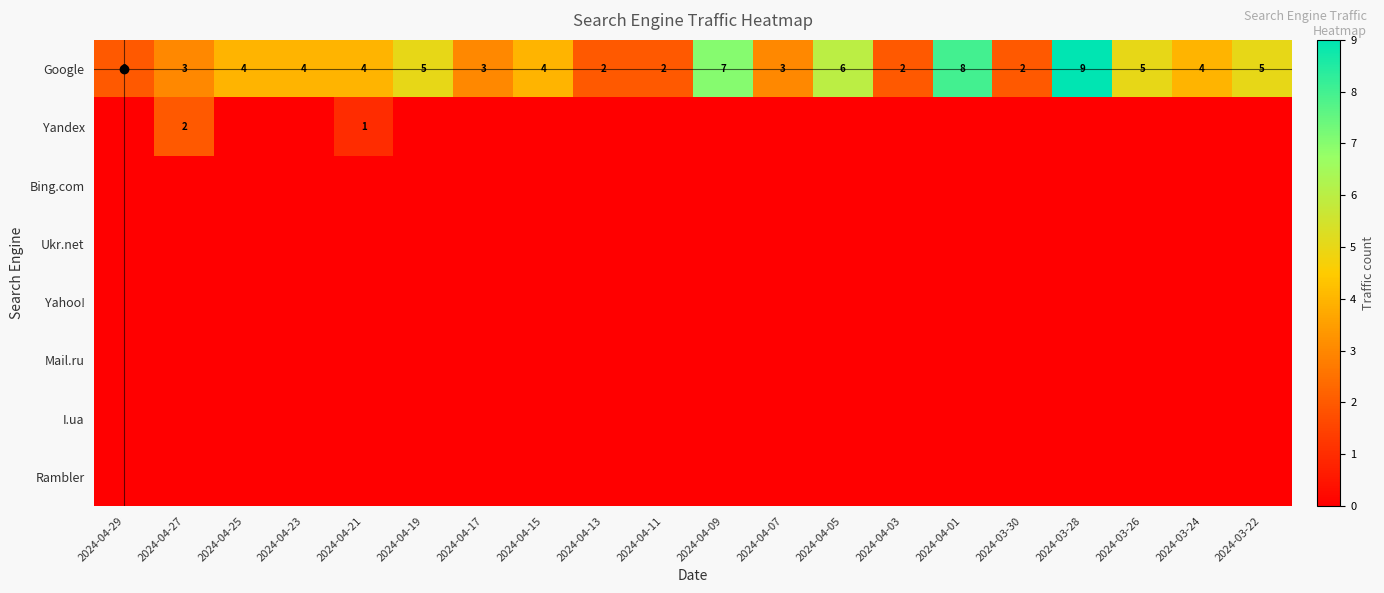

At how many categories does at least one series exceed 7?

2